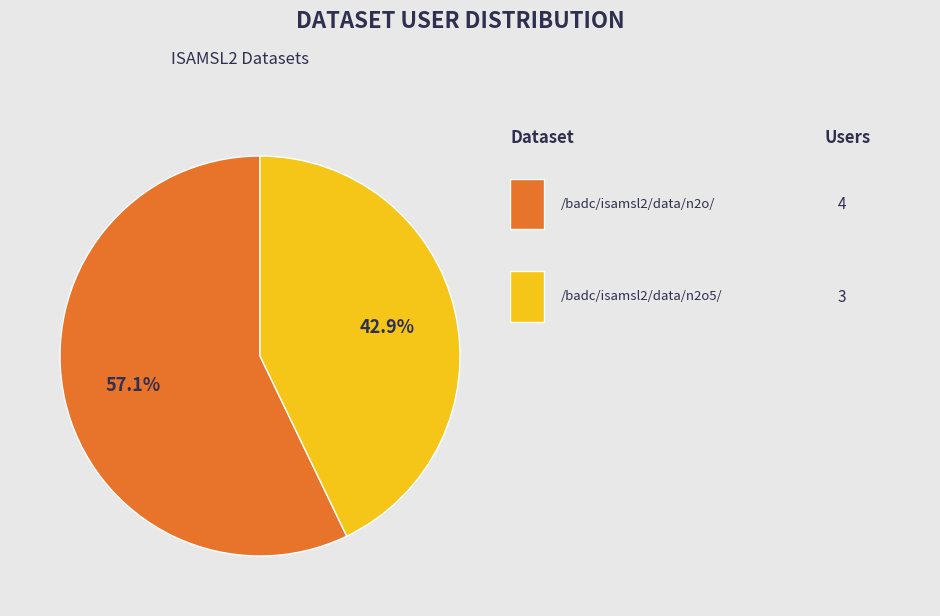

How many segments does this pie chart have?

2